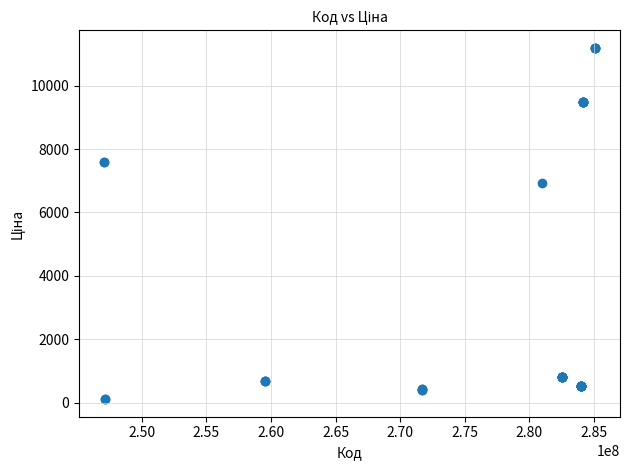

What Y value in the scatter plot is closest to 5651?

6925.7